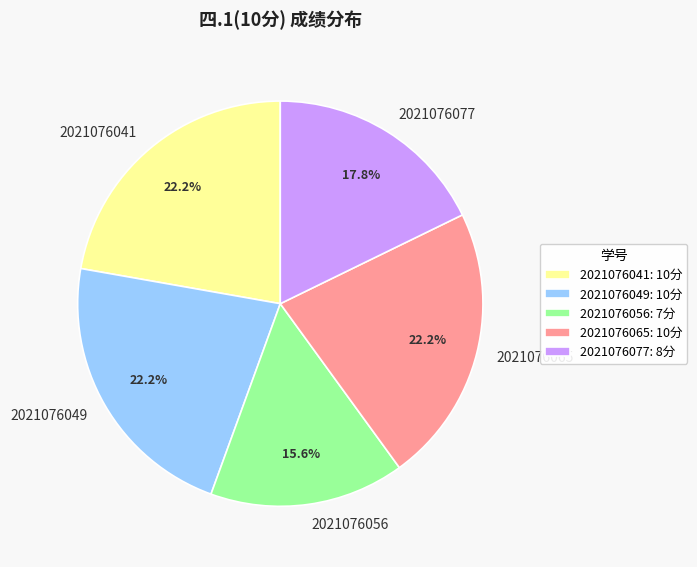

To the nearest percent, what portion does 2021076041 represent?

22%